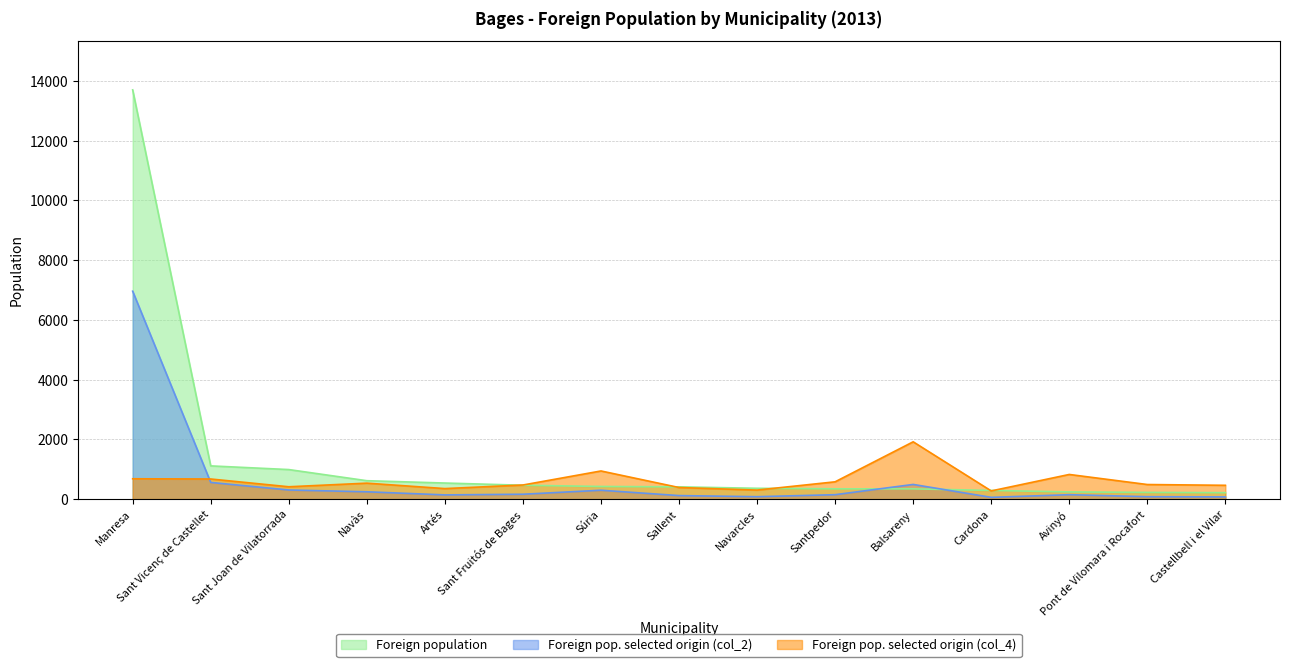

At which category is the sum across all series the highest?

Manresa